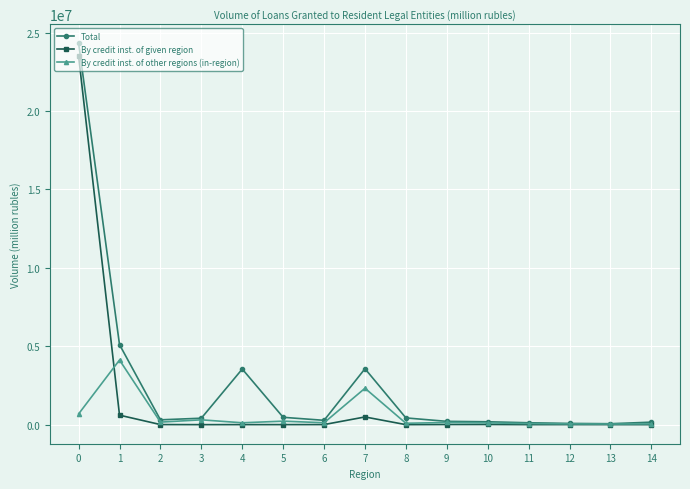

Where is By credit inst. of given region nearest to the value 11744758?

1